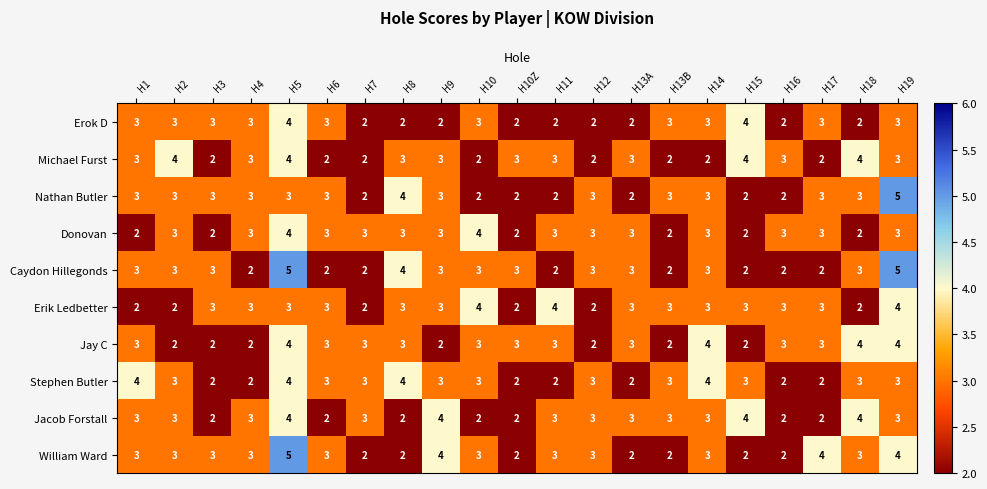

Read the Michael Furst value at H5.

4